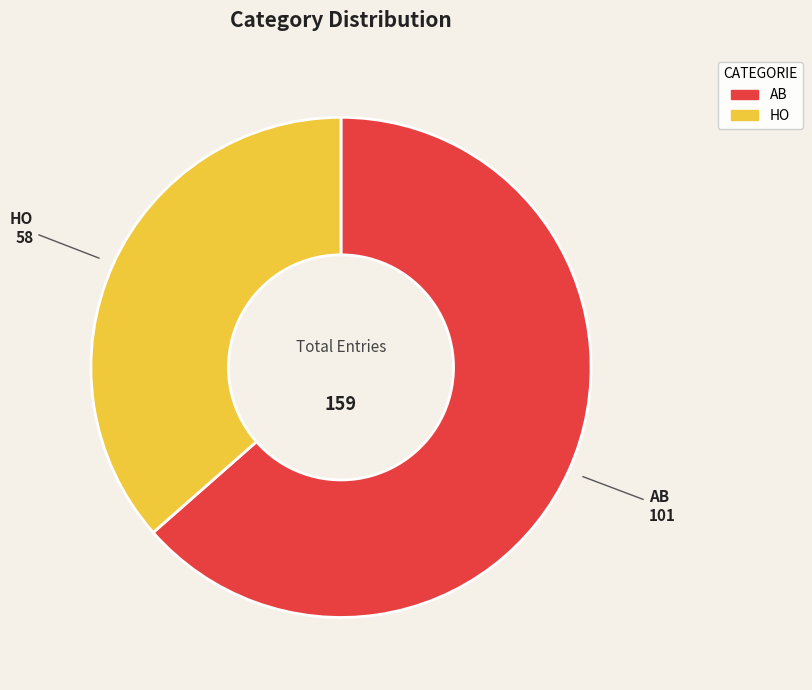

Rank the categories by value from highest to lowest.

AB, HO